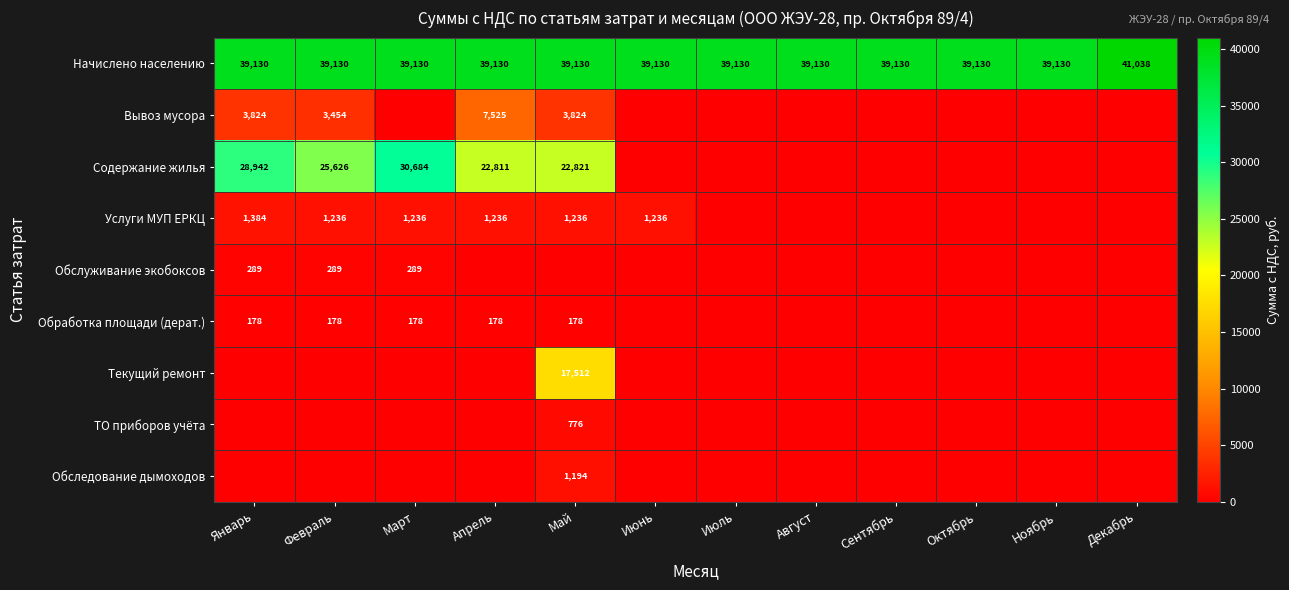

True or false: Содержание жилья has a value of 22821 at Май.

True